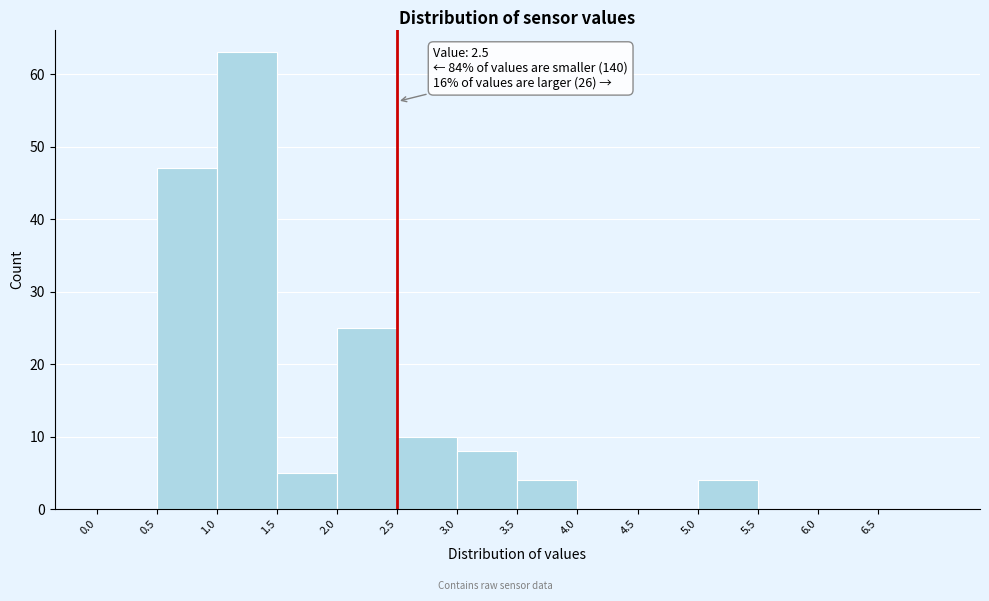

Which range on the x-axis has the tallest bar?

1.0 to 1.5